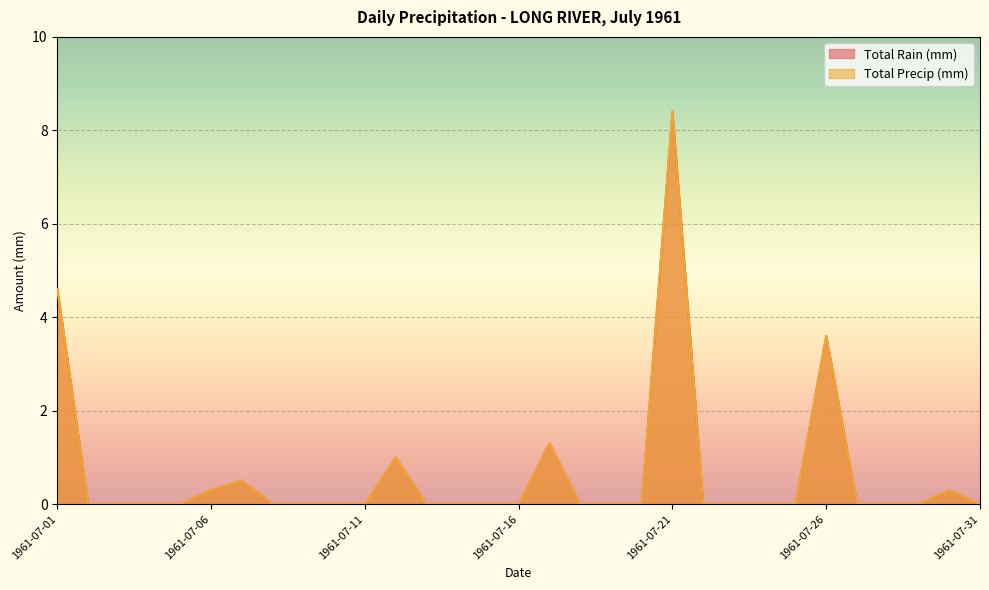

Where is Total Precip (mm) nearest to the value 4?

1961-07-26